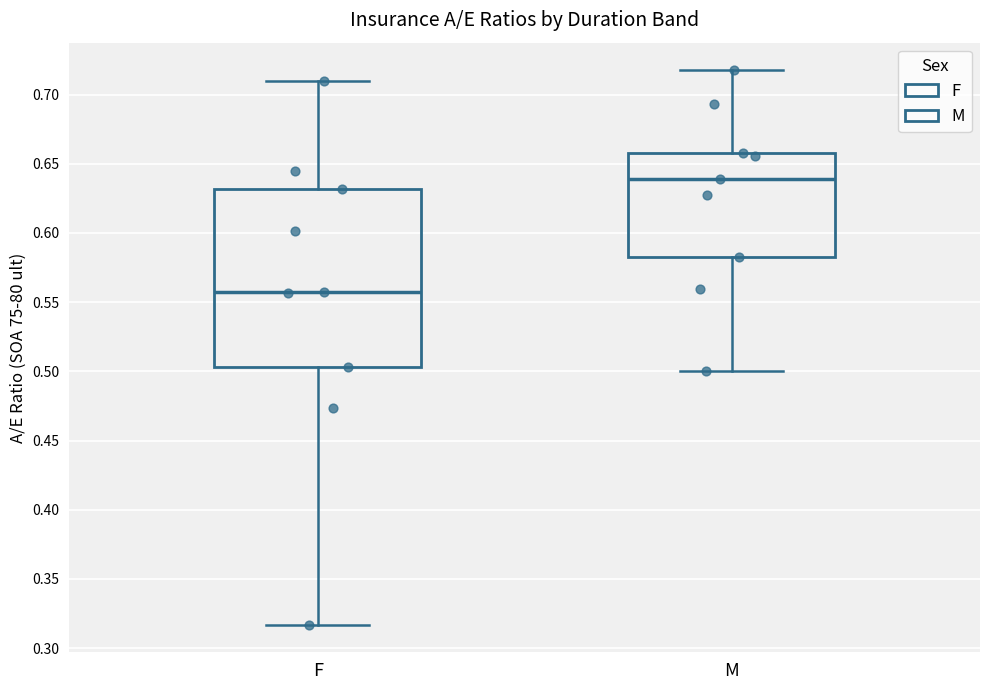

Where does the upper whisker of the box for M end on the y-axis? The values are not printed on the chart, so give them approximately, as read against the axis.

0.715